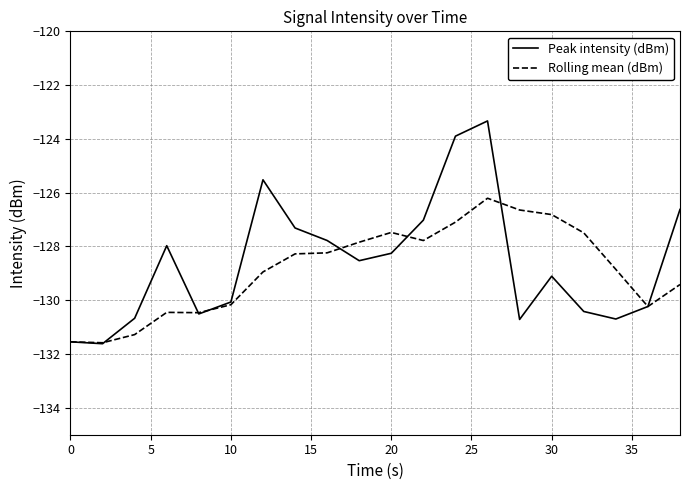

What is the lowest value of the Peak intensity (dBm) series?

-131.6